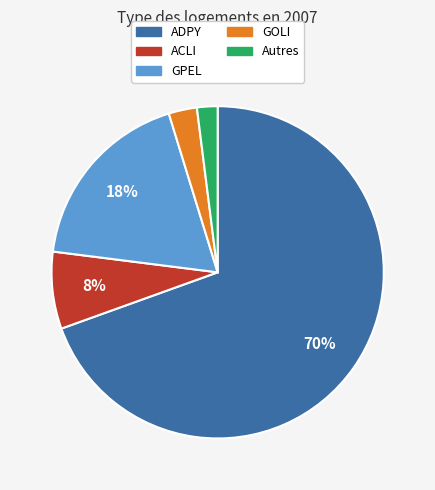

To the nearest percent, what is the average slice percentage?

20%